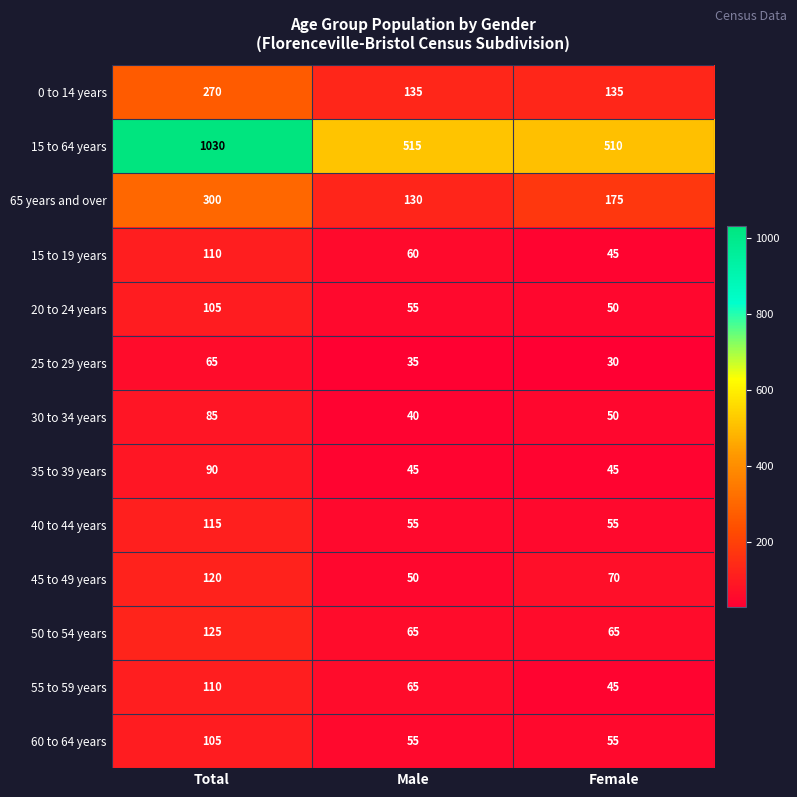

Which series has the largest range (max minus min)?

15 to 64 years